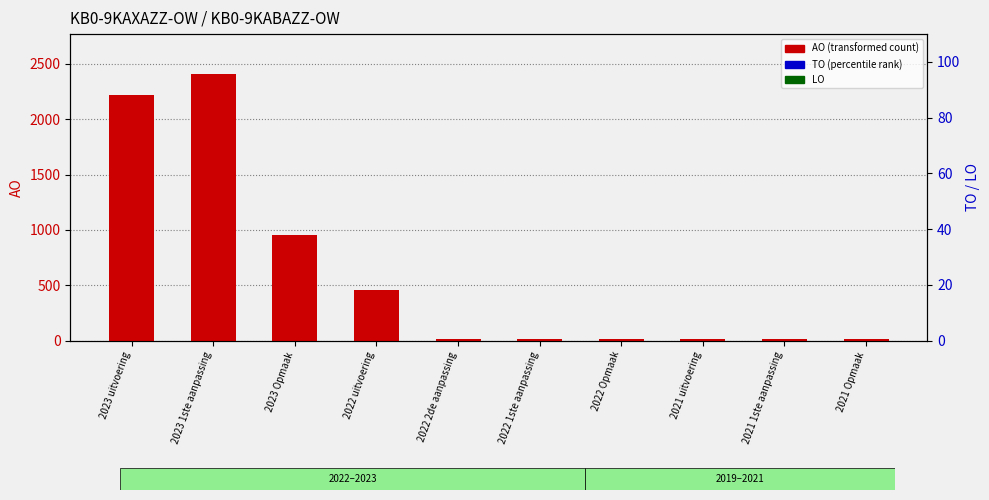

Reading left to right, list all the values displayed in this chart.

AO (transformed count): 2218	2408	951	457	11	11	11	19	11	11
TO (percentile rank): 0	0	0	0	0	0	0	0	0	0
LO: 0	0	0	0	0	0	0	0	0	0